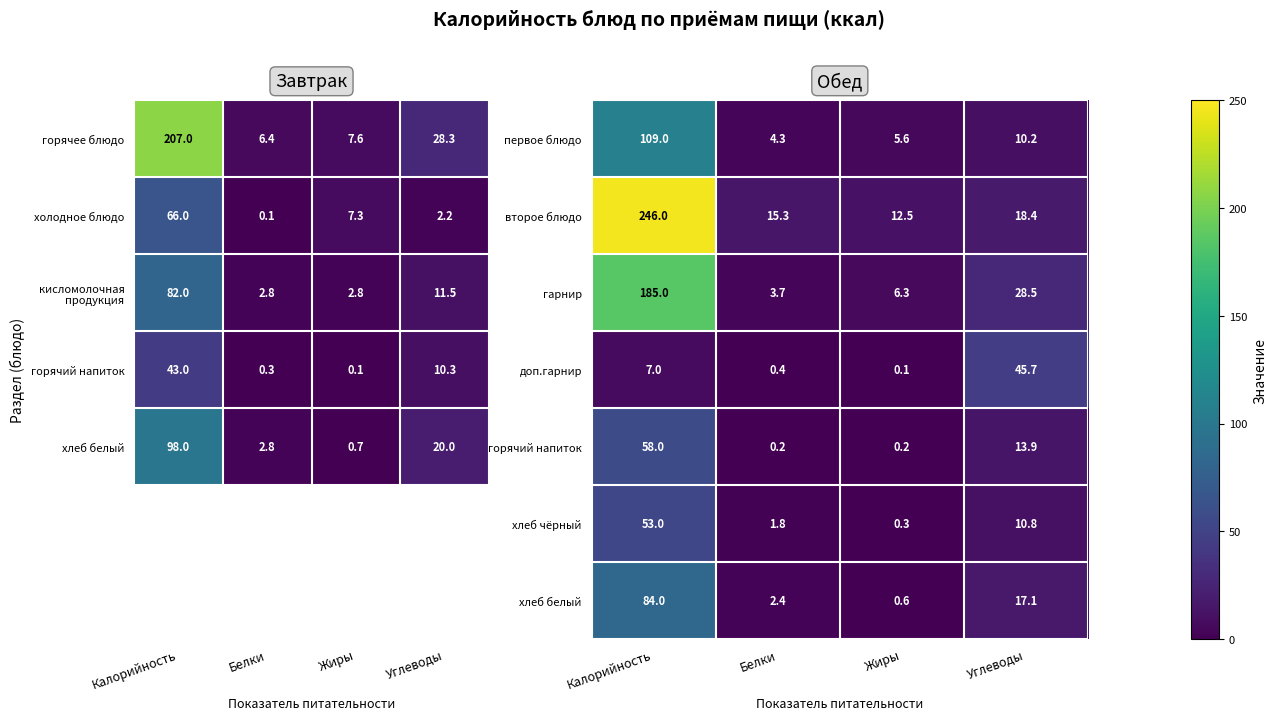

Where does the хлеб чёрный series first go above 10?

Калорийность